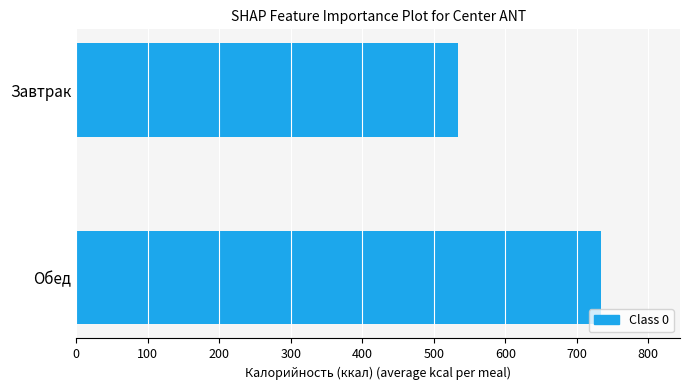

What is the change in value from Завтрак to Обед?

+200.0